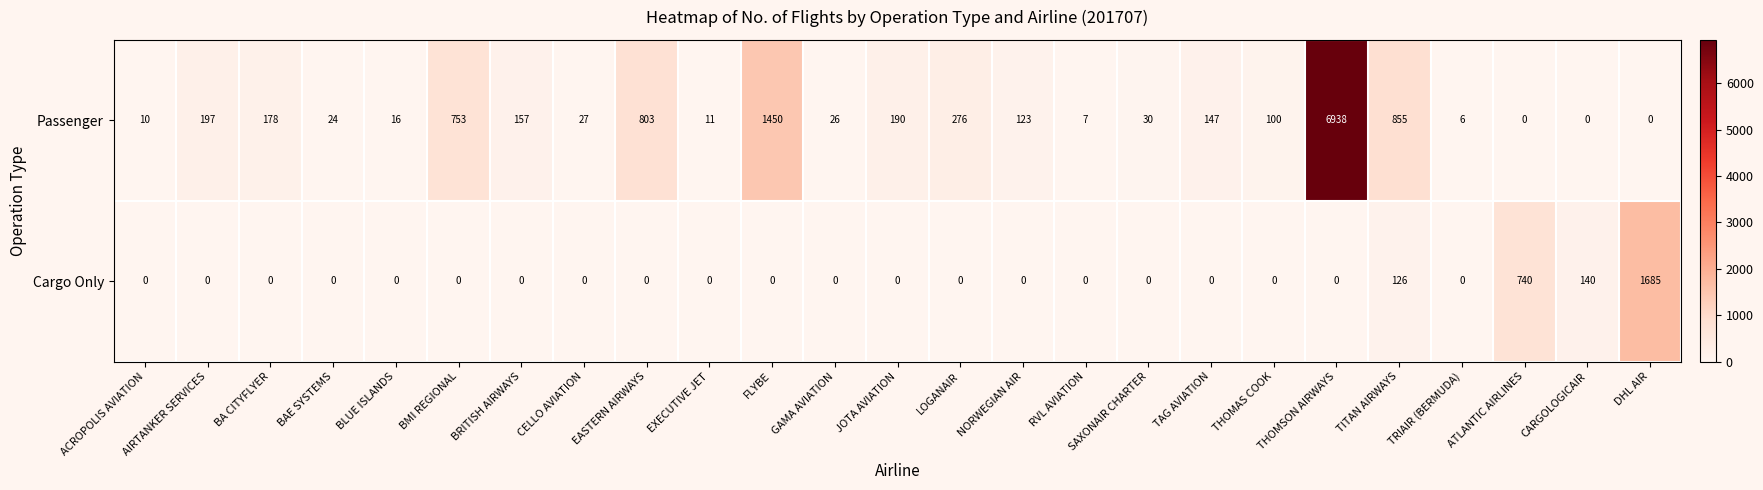

How many series are shown in this chart?

2